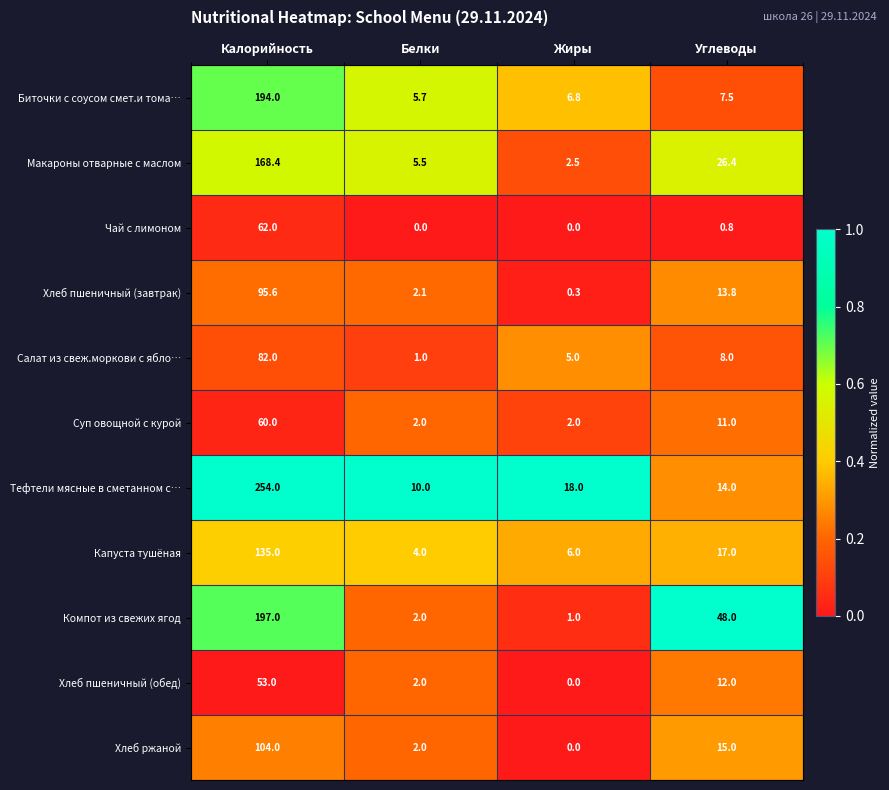

How many data points in Компот из свежих ягод are less than 48?

2